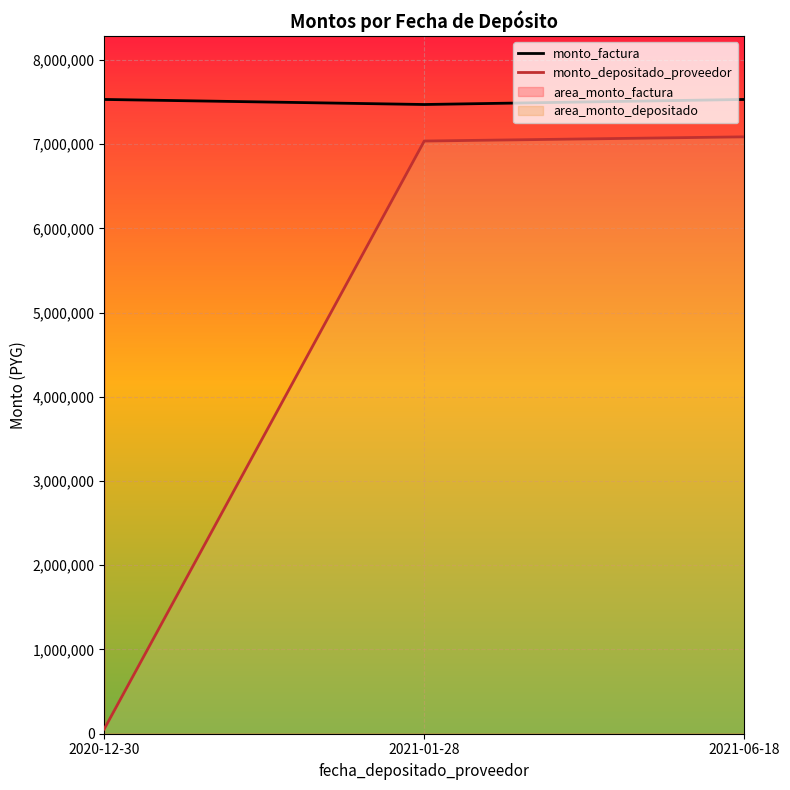

What is the approximate value of monto_depositado_proveedor at 2021-06-18?

7086072